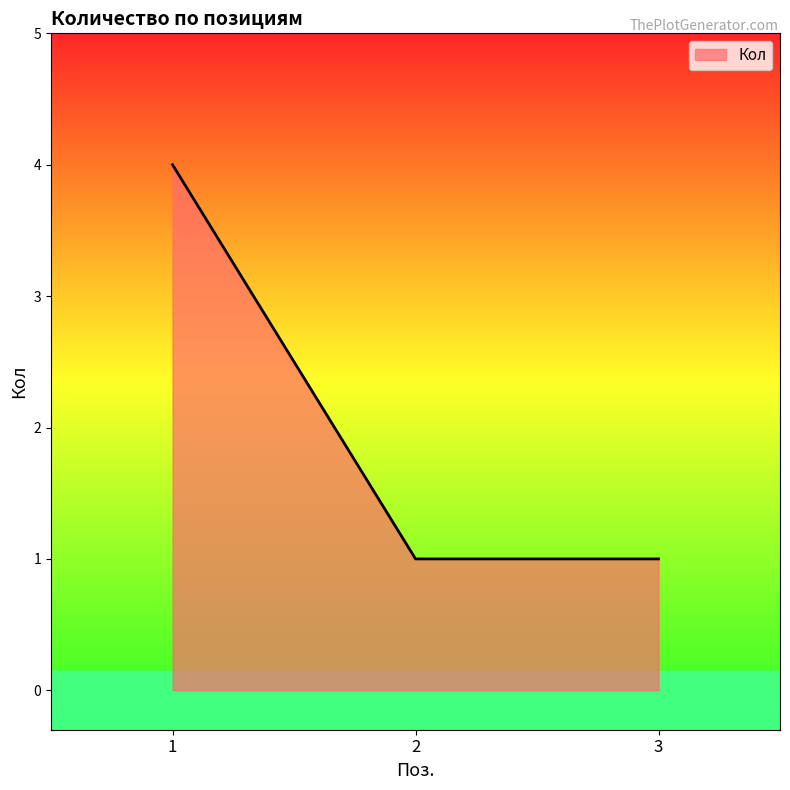

Is it true that the value at 1 is 6?

False